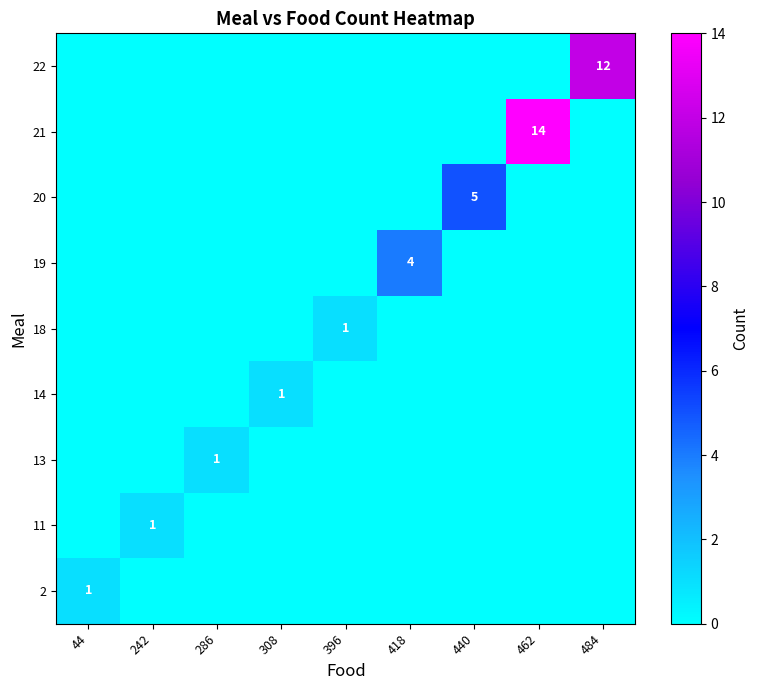

At which category does the chart reach its minimum across all series?

242